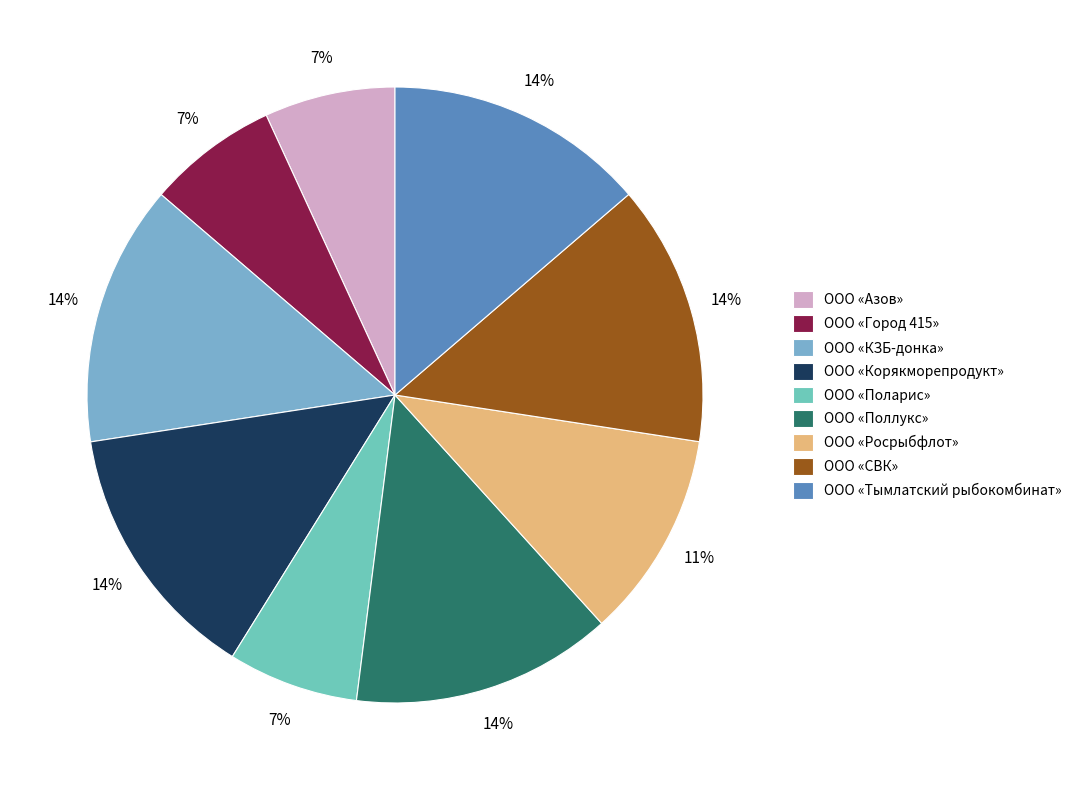

To the nearest percent, what is the difference between the largest and smallest slice percentages?

7%